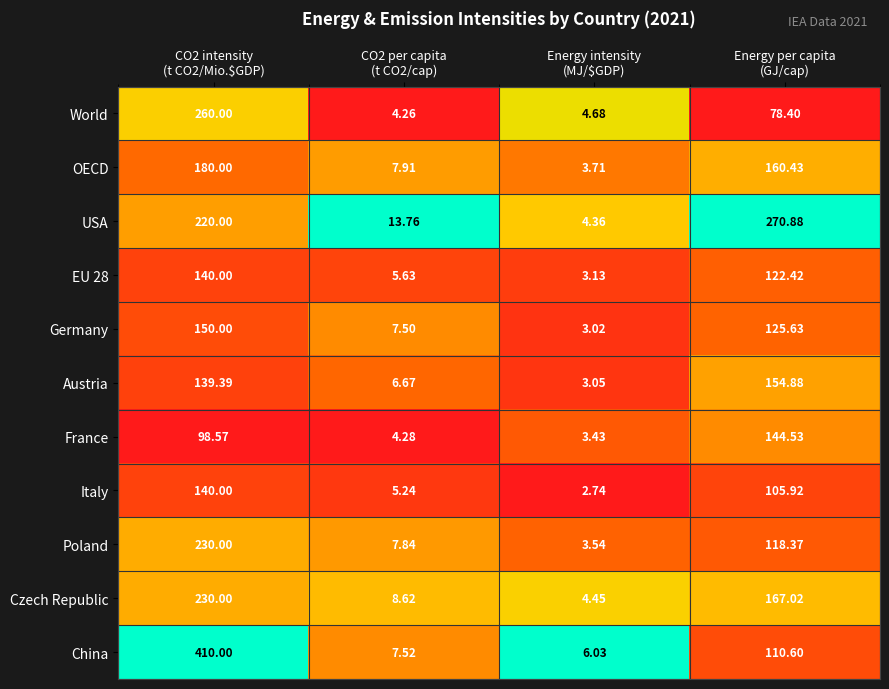

At which category is the sum across all series the highest?

CO2 intensity
(t CO2/Mio.$GDP)